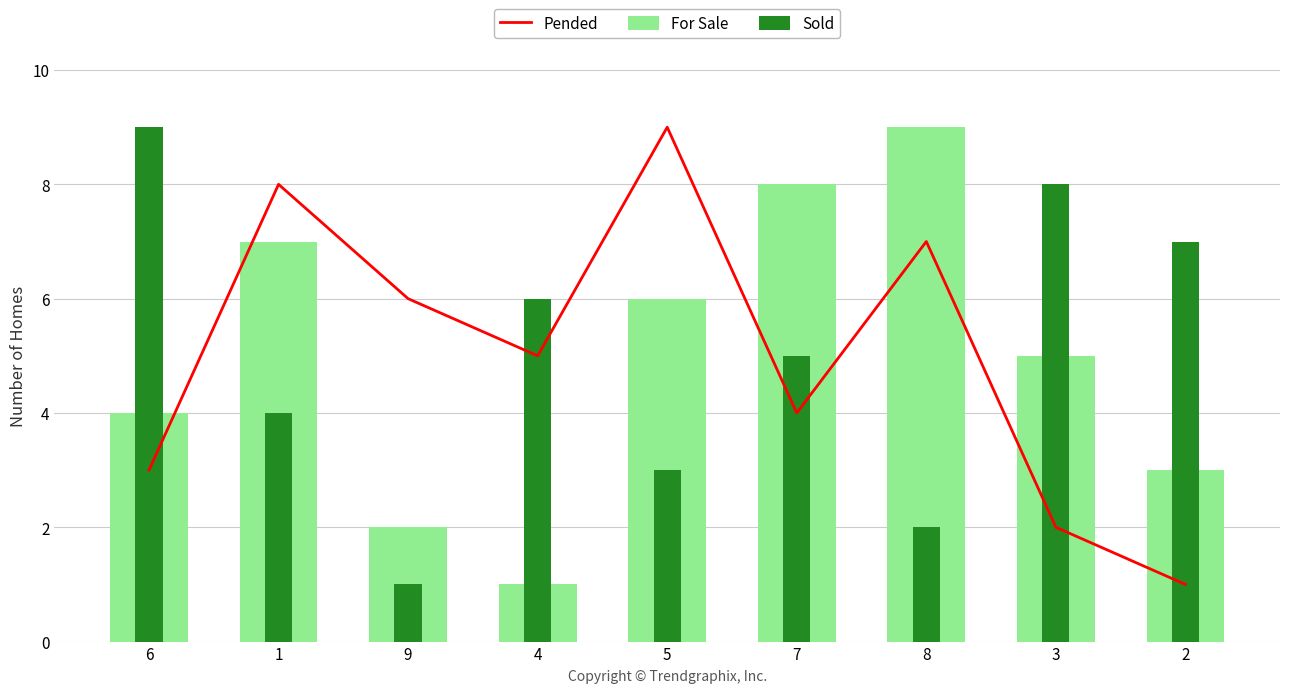

Reading right to left, what are all the values shown in this chart?

Pended: 1	2	7	4	9	5	6	8	3
For Sale: 3	5	9	8	6	1	2	7	4
Sold: 7	8	2	5	3	6	1	4	9